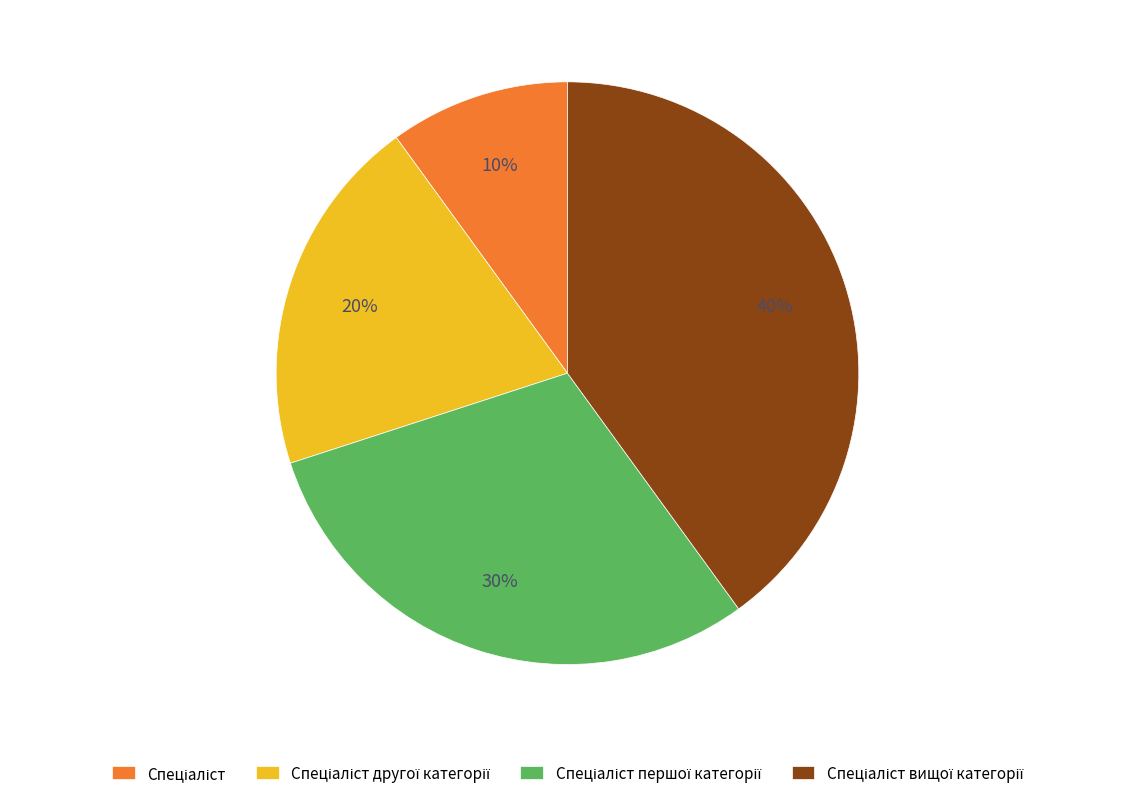

To the nearest percent, what is the difference between the largest and smallest slice percentages?

30%